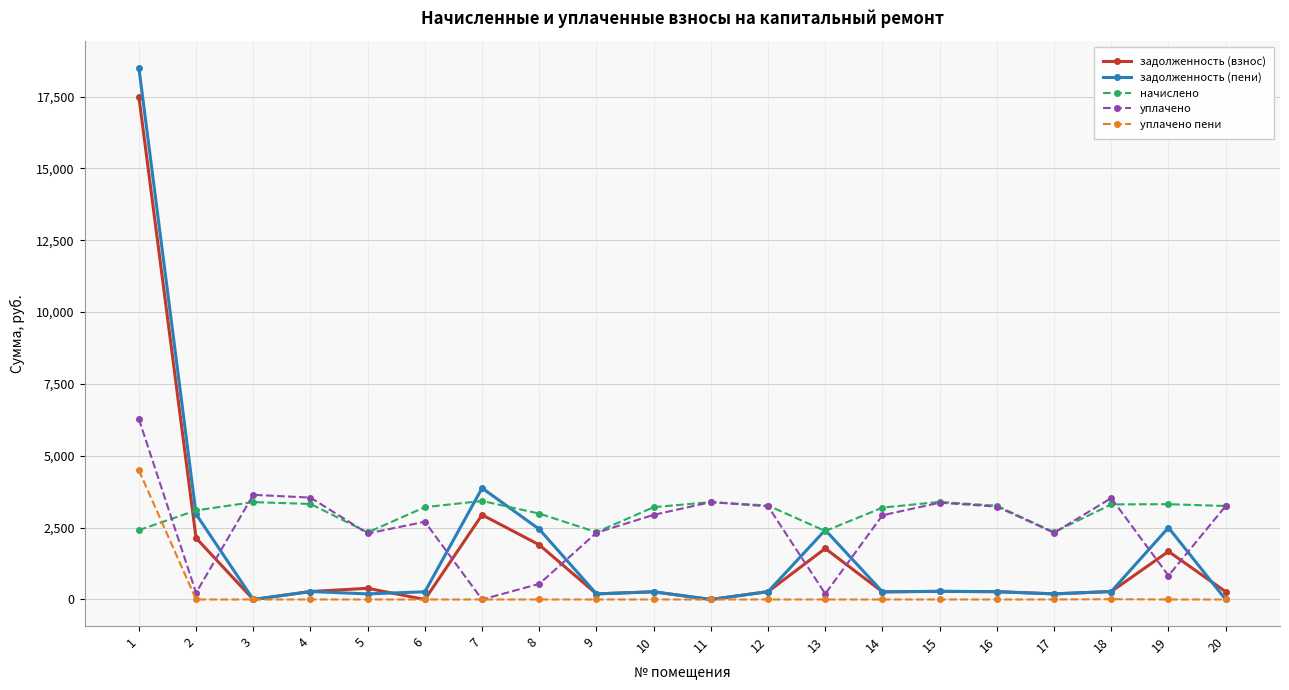

At which category is the sum across all series the highest?

1